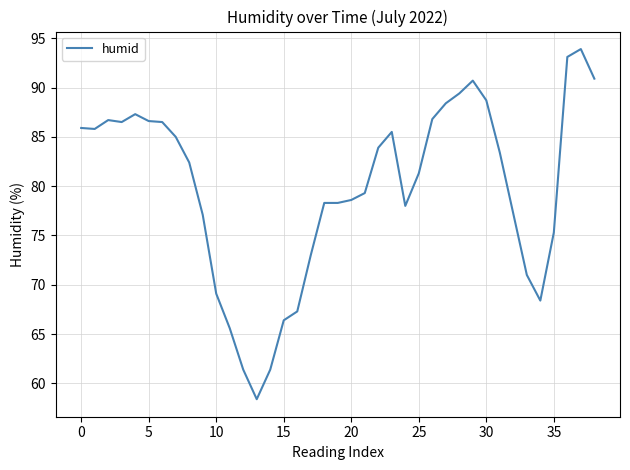

How many values exceed 82?

20